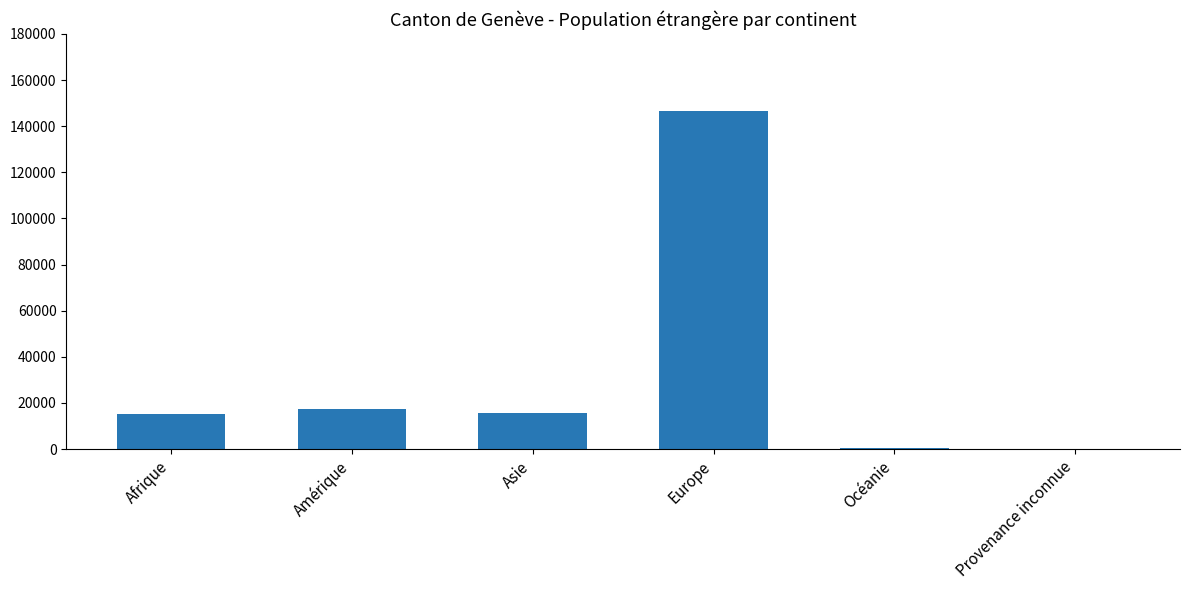

The chart shows a value of 21857 at Asie. True or false?

False